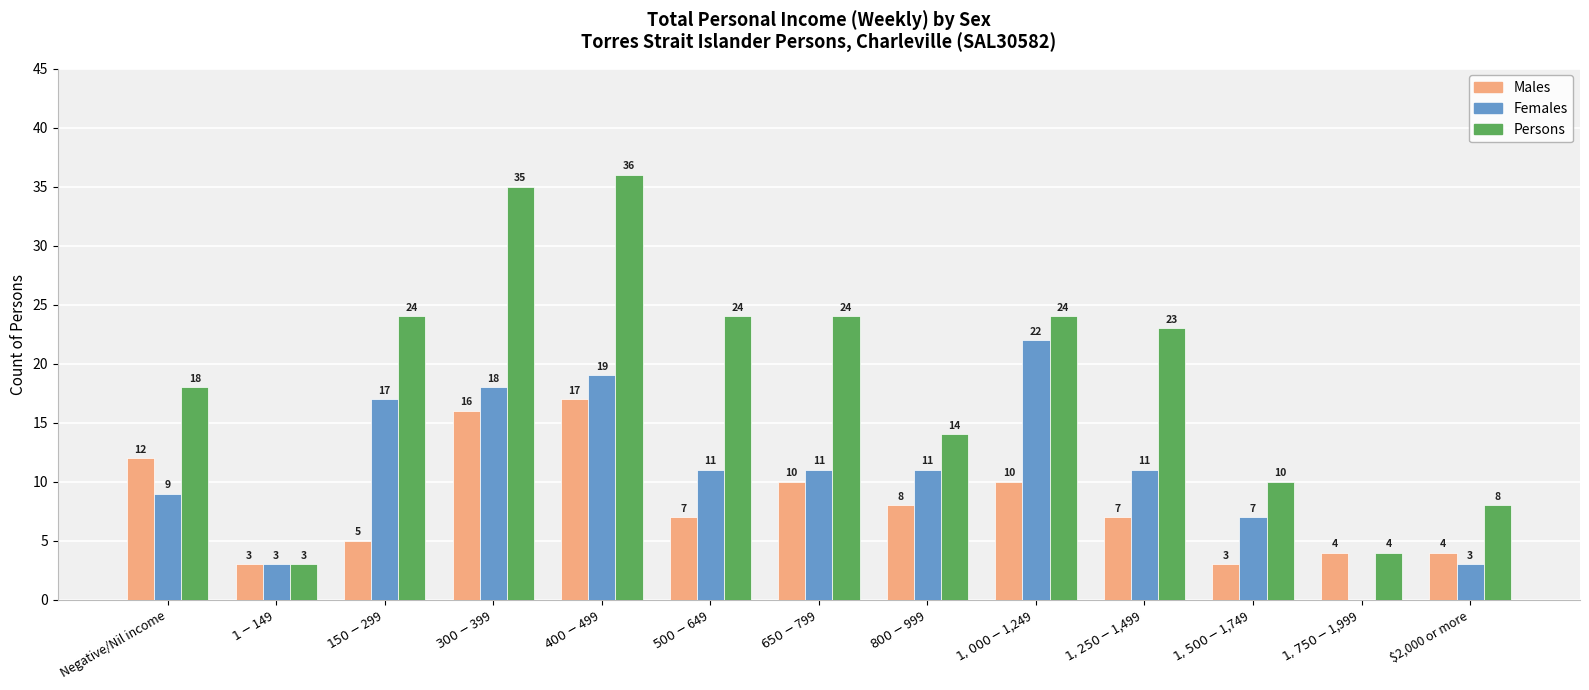

Is it true that Females equals 5 at $2,000 or more?

False